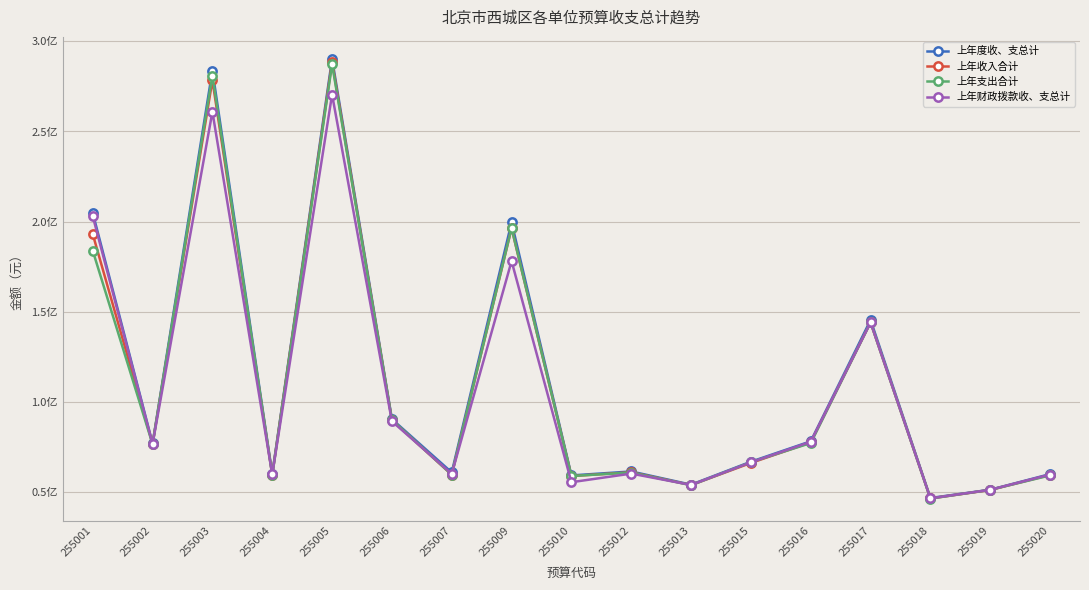

At how many categories does at least one series exceed 228237099?

2